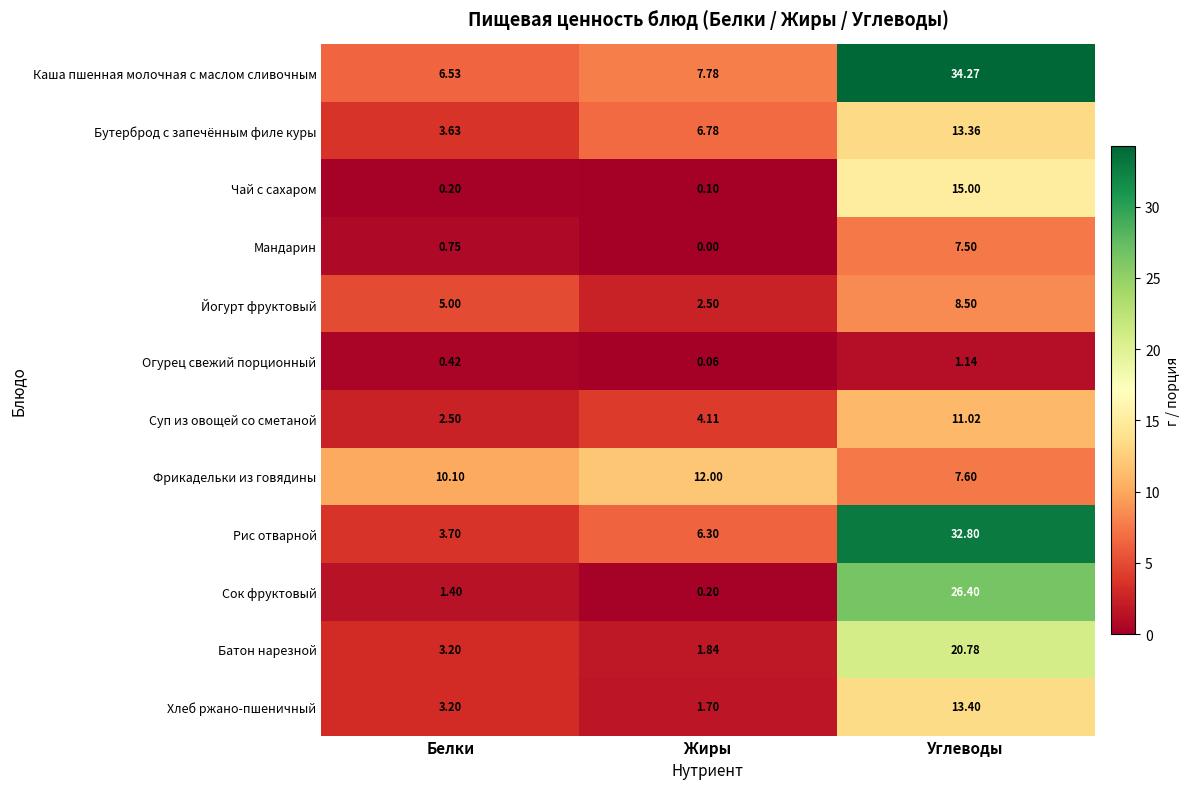

Count the number of data series in this chart.

12